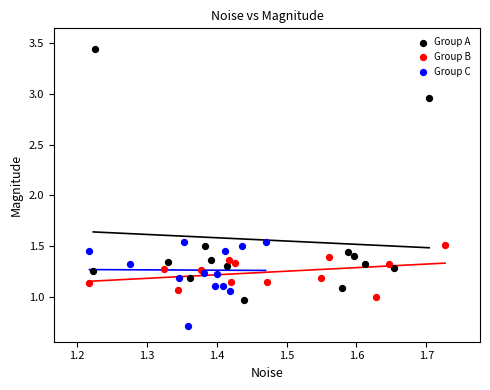

Which series contains the lowest Y value?

Group C